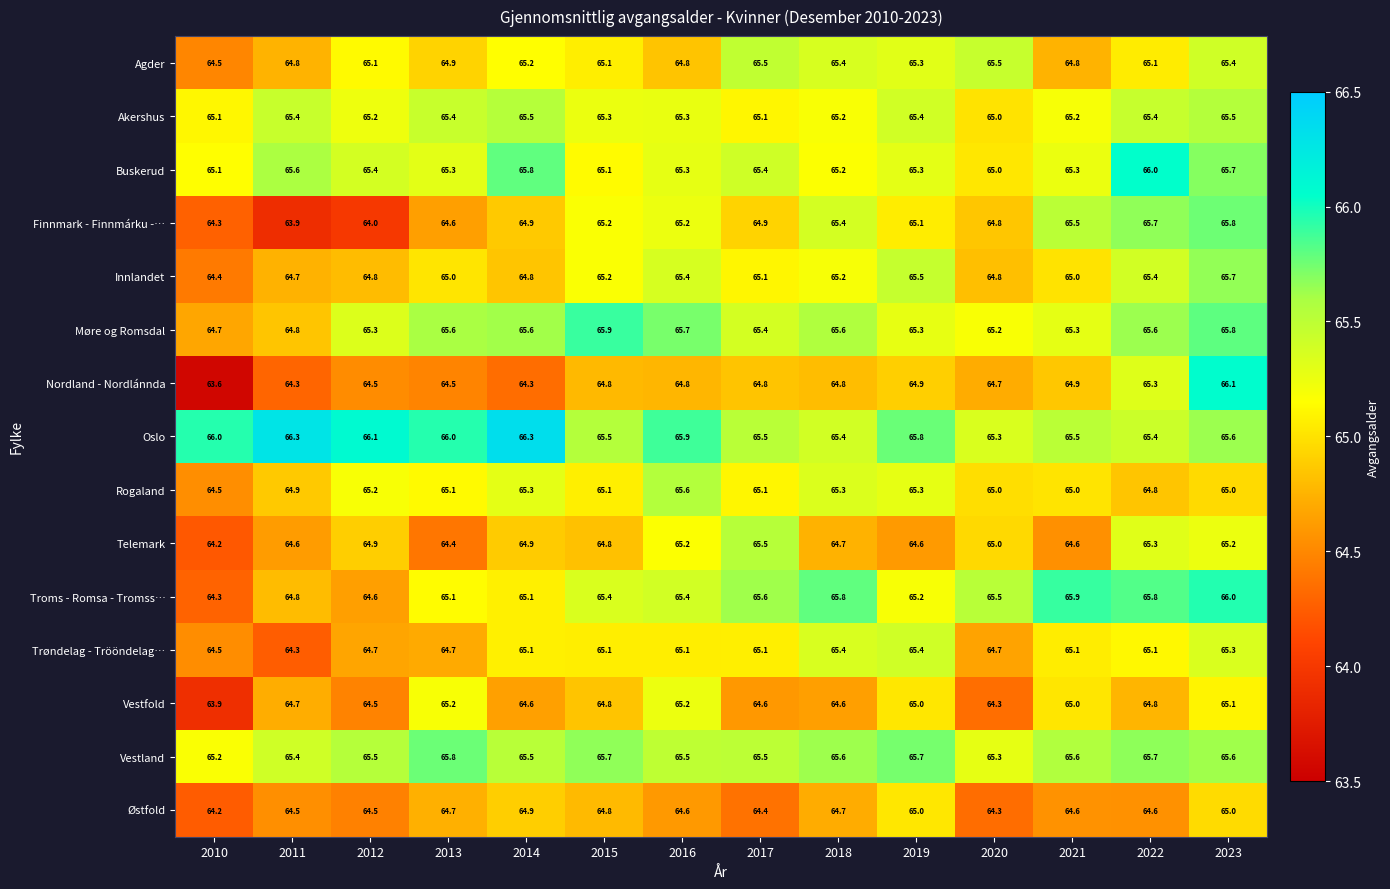

The Akershus series shows 24.0 at 2011. True or false?

False